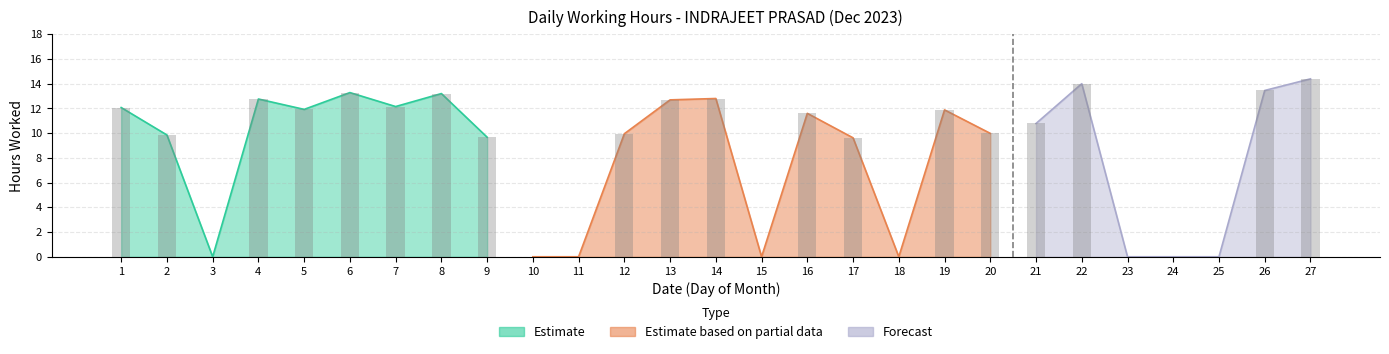

True or false: the data shows 4.1 at 8.

False